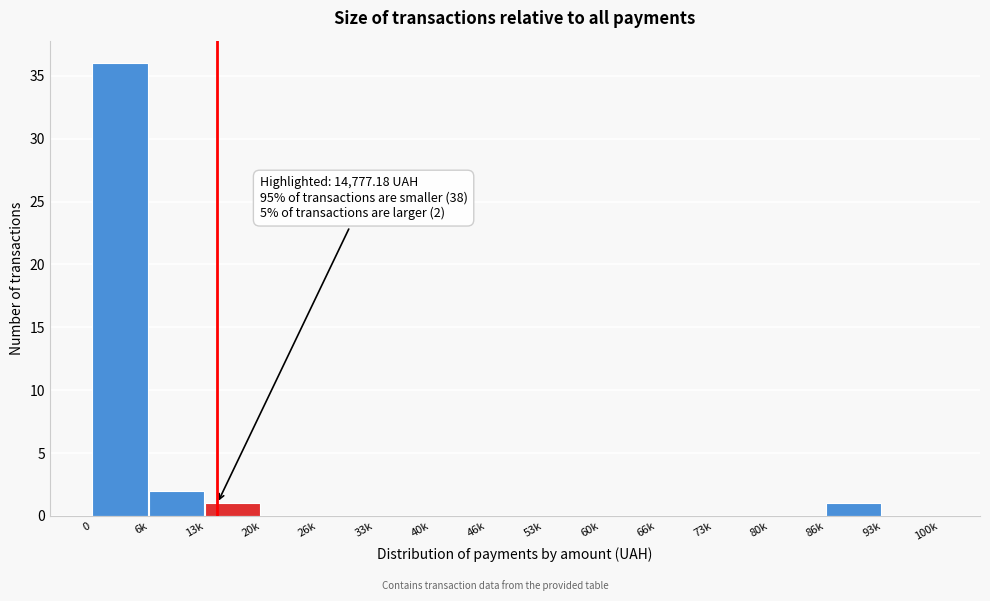

Reading right to left, list all the values displayed in this chart.

93k=0	86k=1	80k=0	73k=0	66k=0	60k=0	53k=0	46k=0	40k=0	33k=0	26k=0	20k=0	13k=1	6k=2	0=36